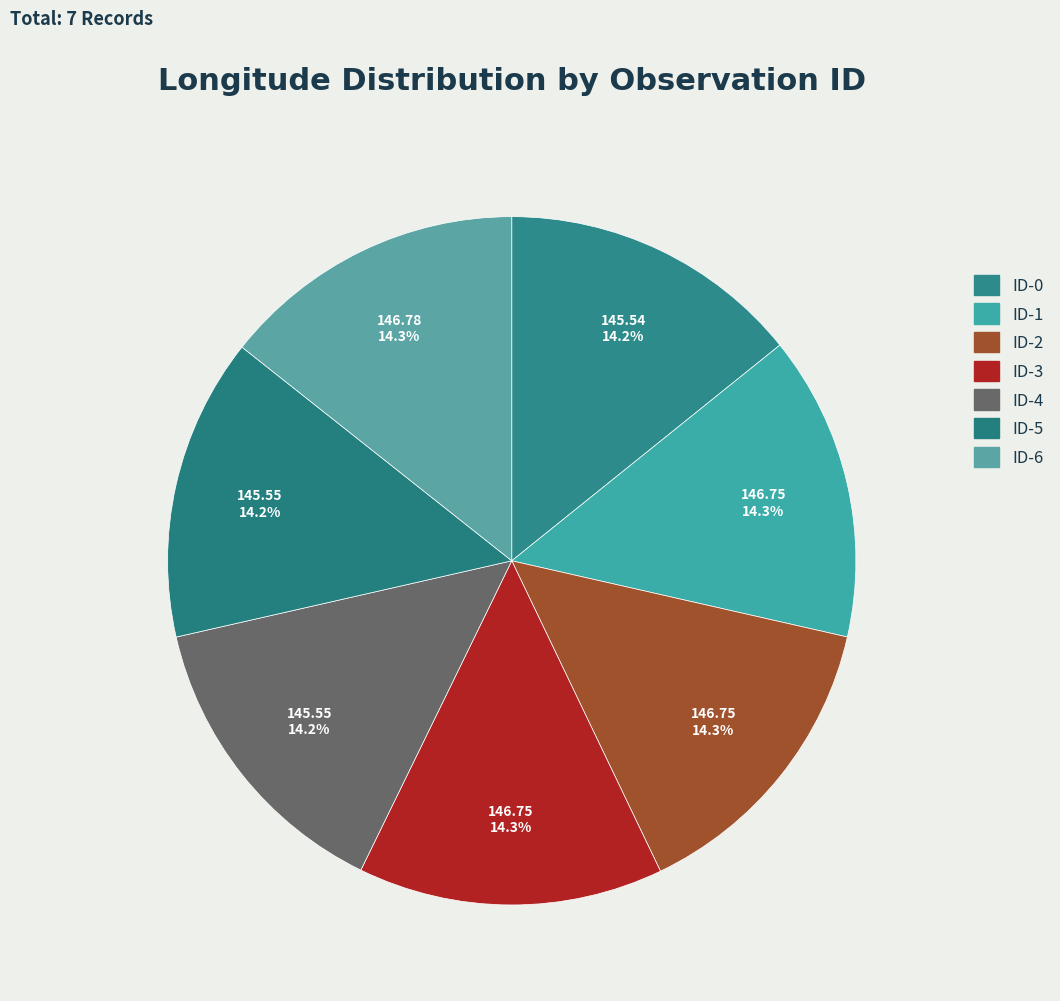

How many slices are in this pie chart?

7